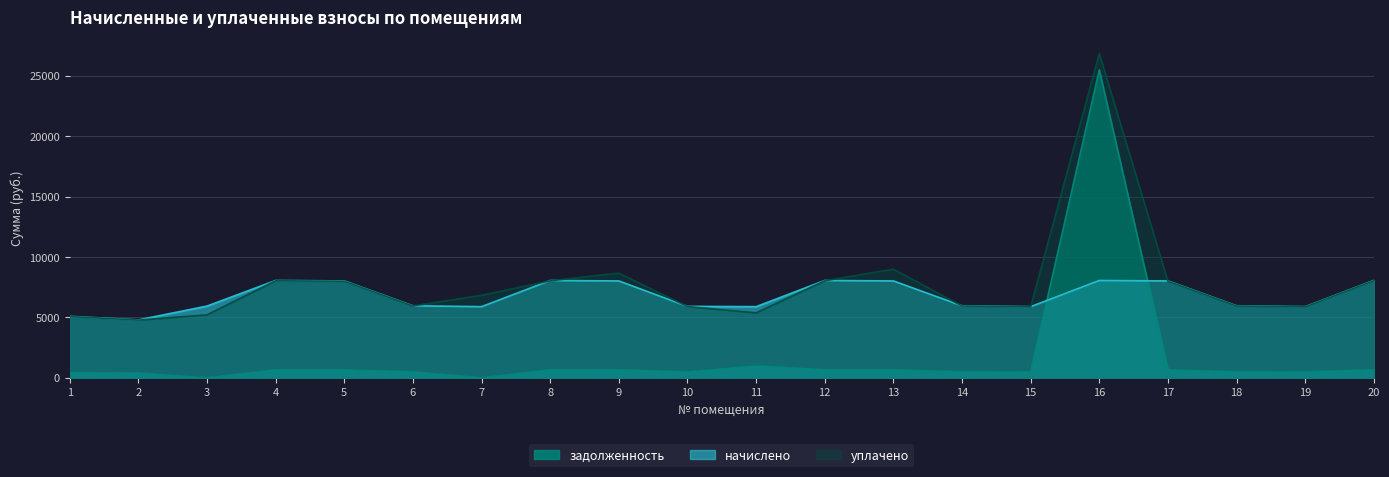

How many values in the уплачено series are below 6837?

10